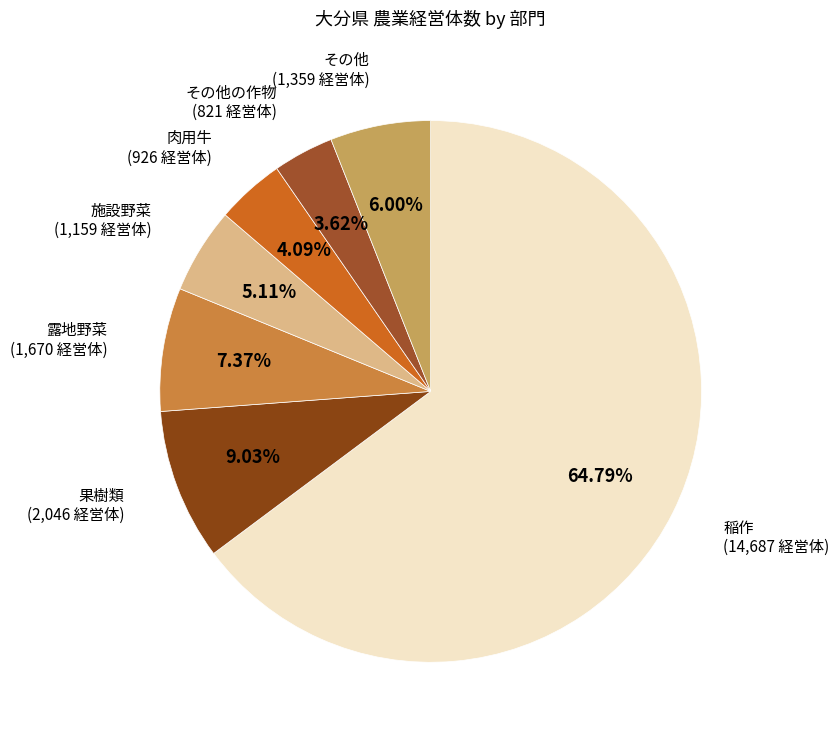

Count the number of slices in the pie.

7